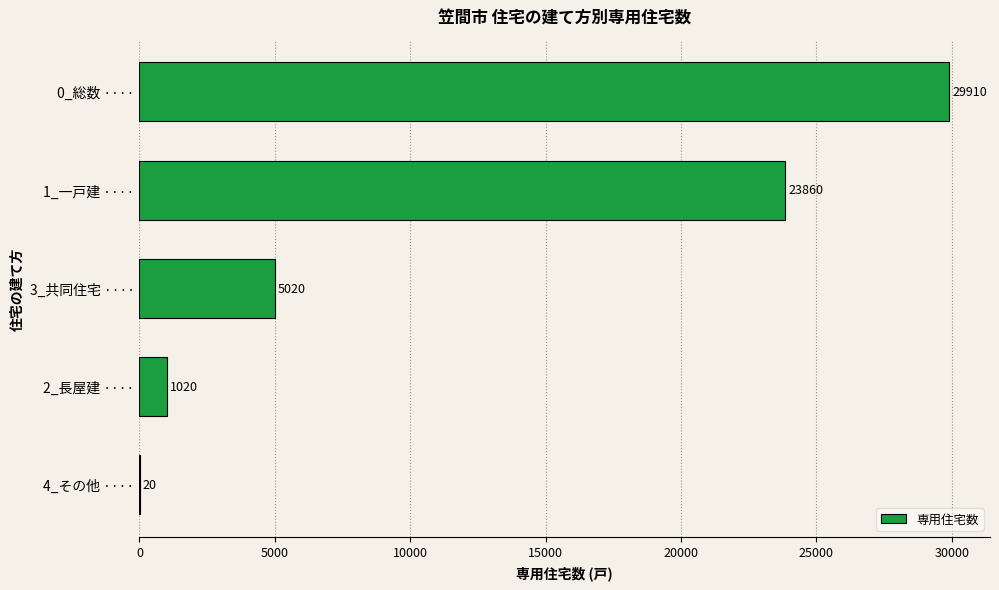

What is the maximum value shown in the chart?

29910